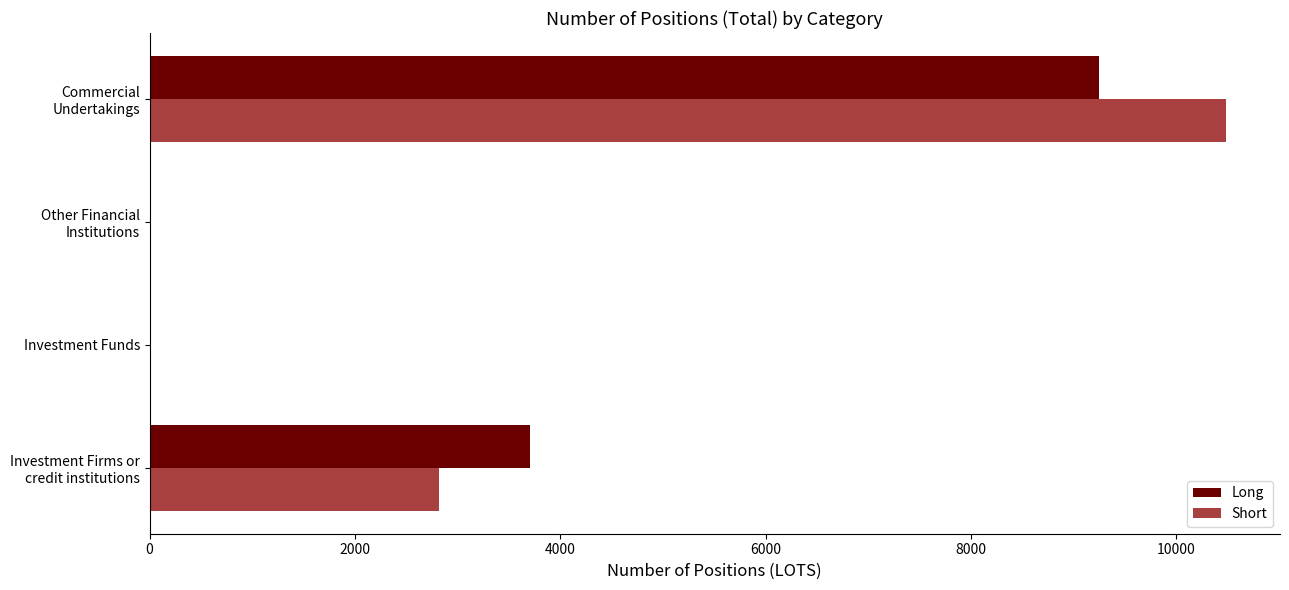

How many data points does each series have?

4